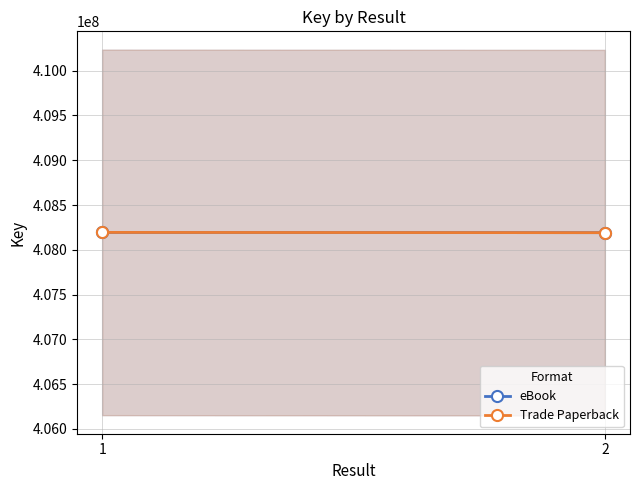

The value of Trade Paperback at 1 is 726241072. True or false?

False